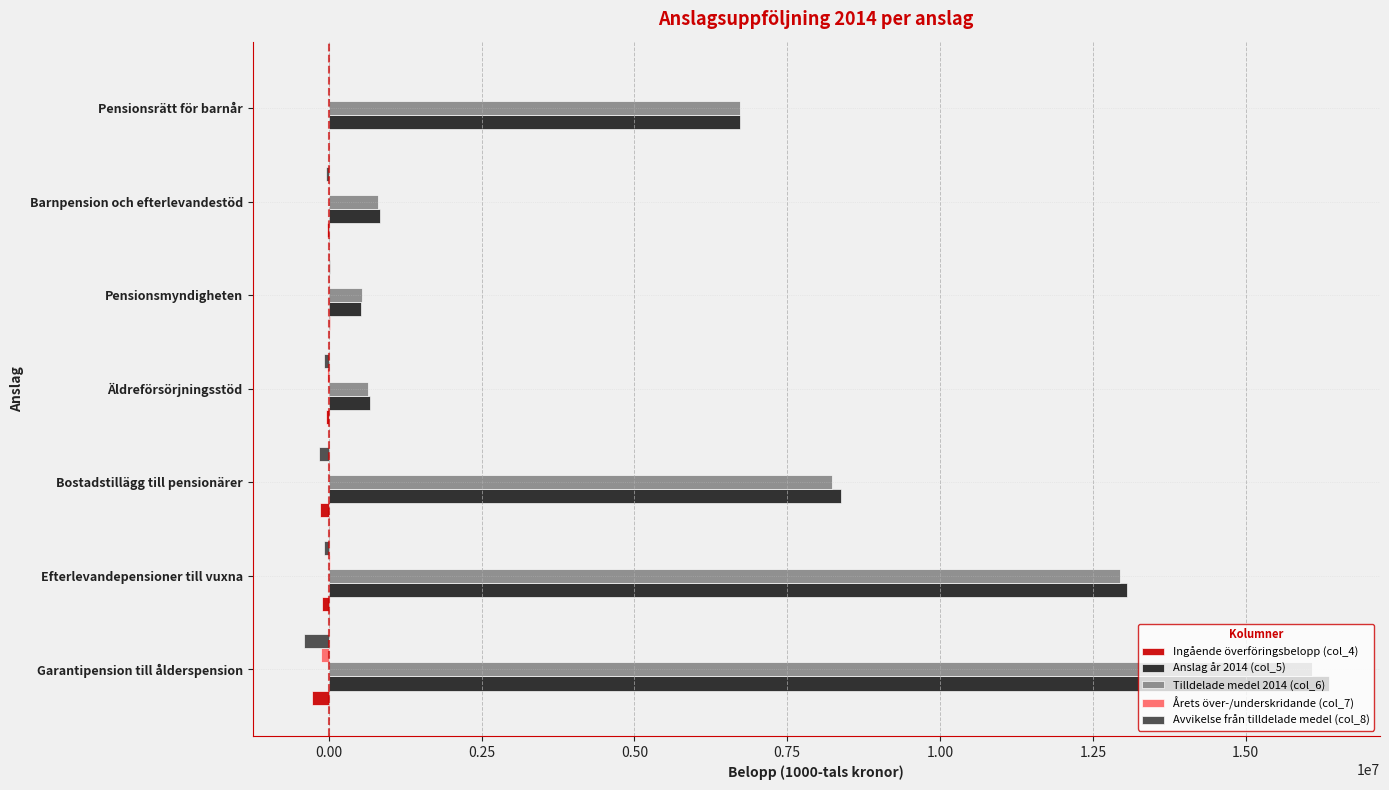

Is it true that Anslag år 2014 (col_5) equals 677900 at Äldreförsörjningsstöd?

True